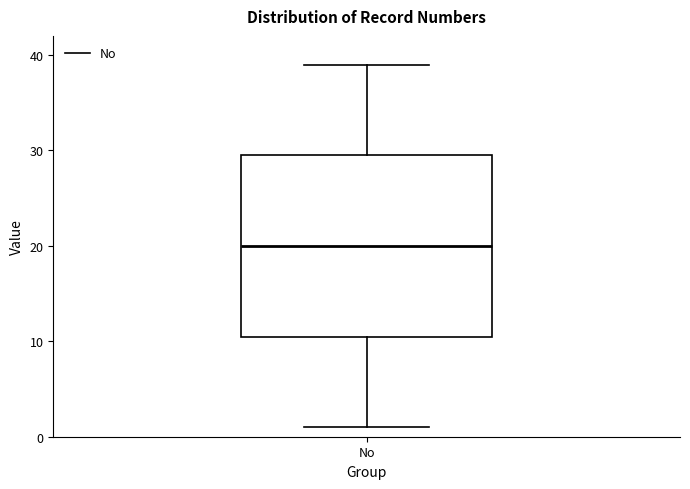

Transcribe this box plot: give where the median line is, the range the box spans, and where the two whiskers end, as read against the y-axis. The values are not printed on the chart, so give them approximately, as read against the axis.

median 20, box 11 to 30, whiskers 1 to 39